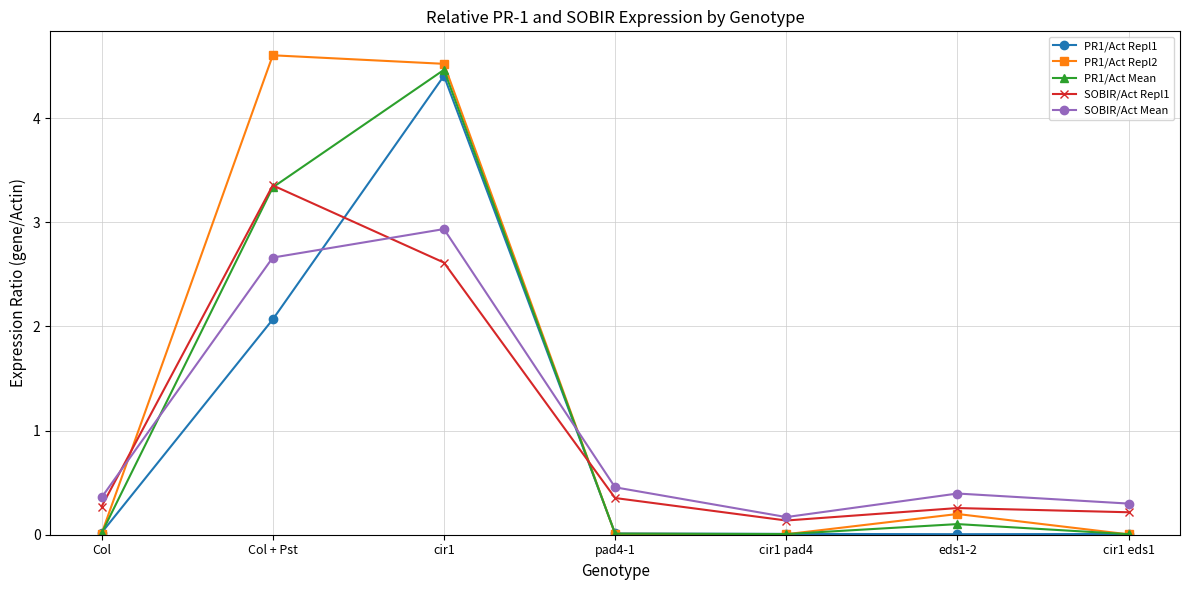

Does the chart display data point markers on the line(s)?

Yes